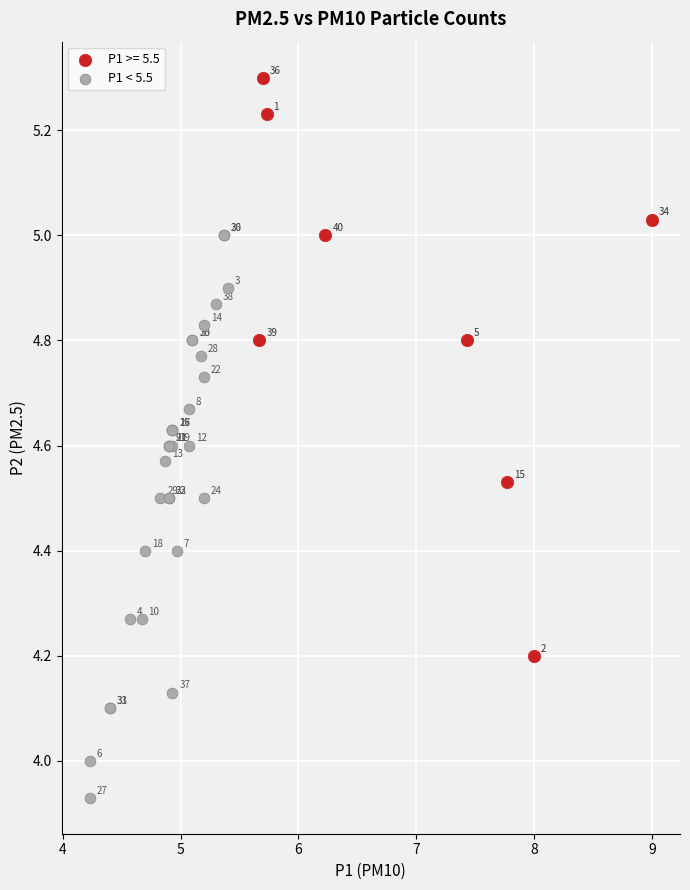

Which series reaches the maximum Y coordinate?

P1 >= 5.5